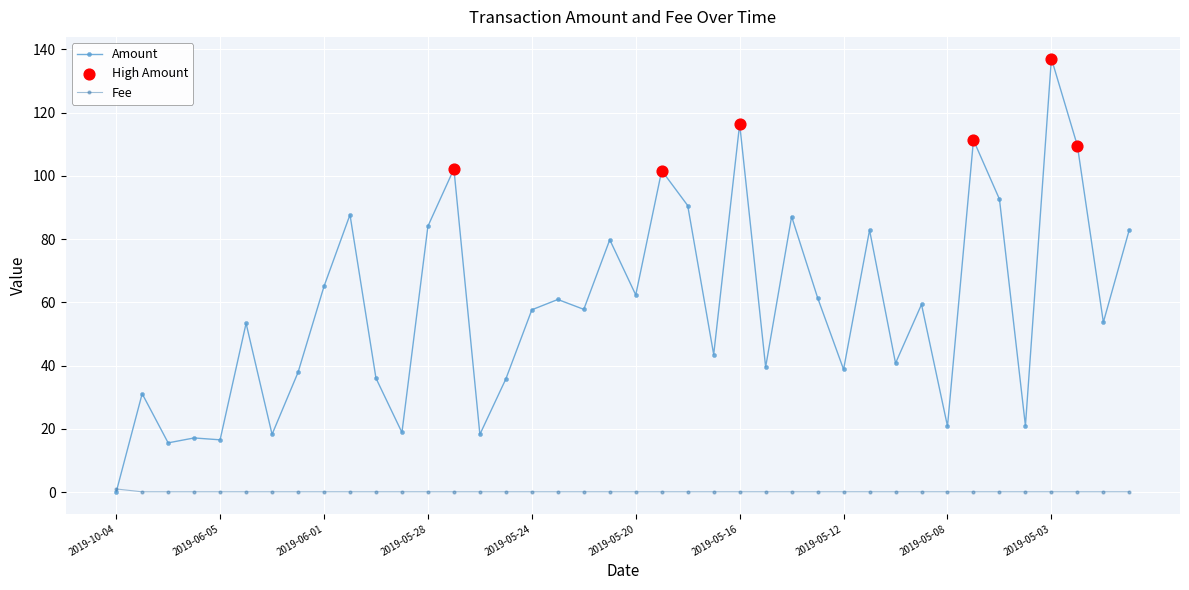

At how many categories does at least one series exceed 8?

39